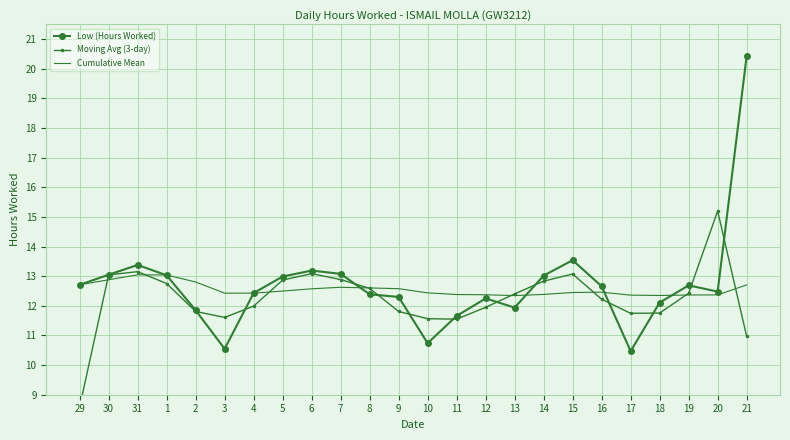

What is the difference between the second highest and minimum values in the Low (Hours Worked) series?

3.1